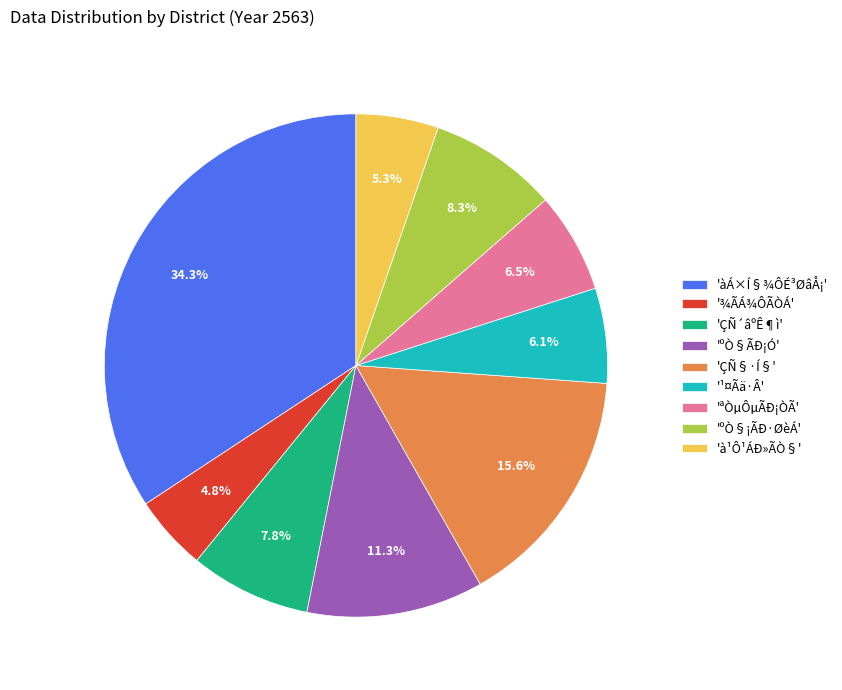

What is the largest slice in the pie chart?

'àÁ×Í§¾ÔÉ³ØâÅ¡'